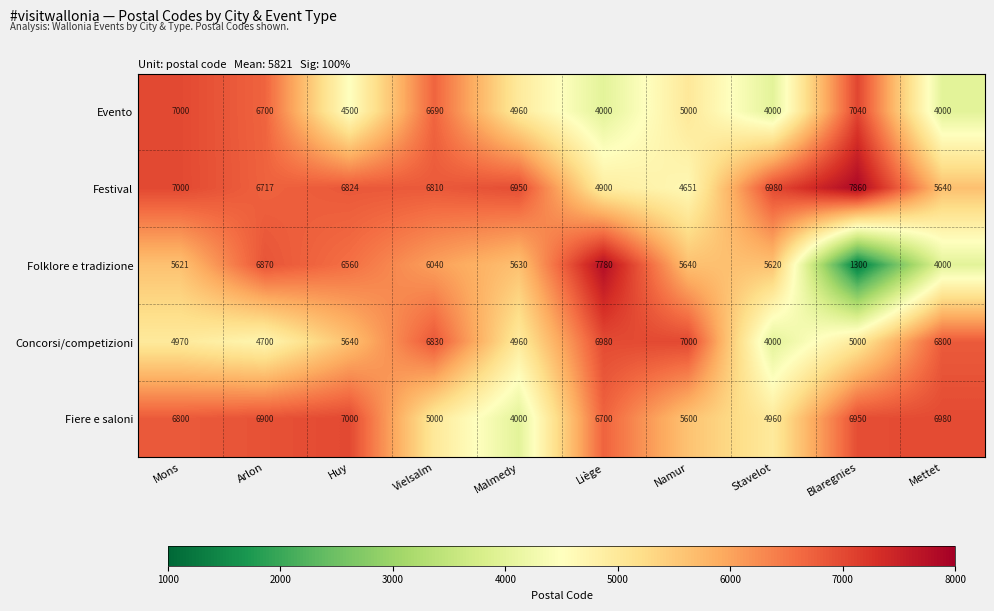

Where is Fiere e saloni nearest to the value 5500?

Namur